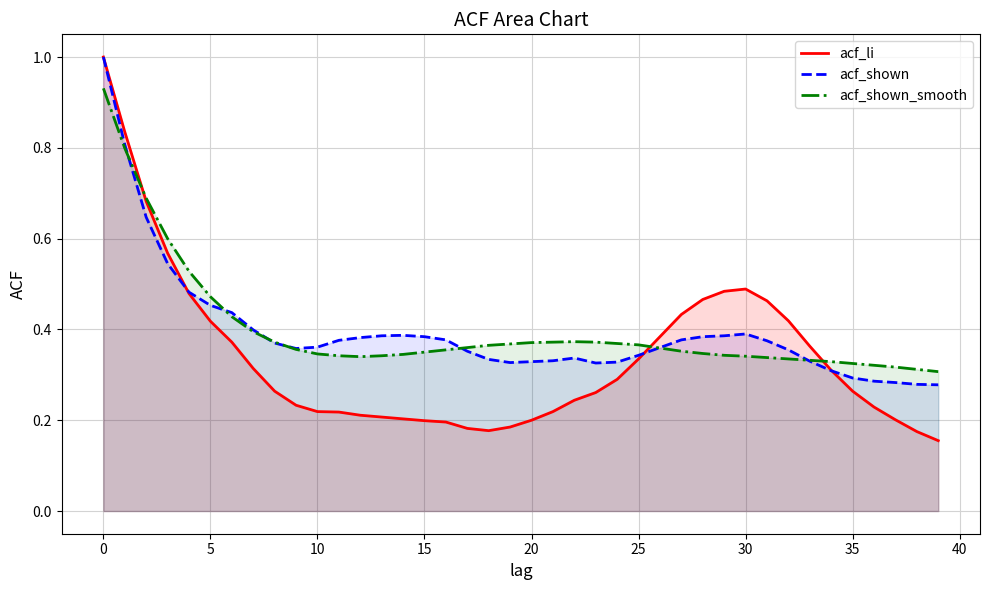

Which series has the largest range (max minus min)?

acf_li